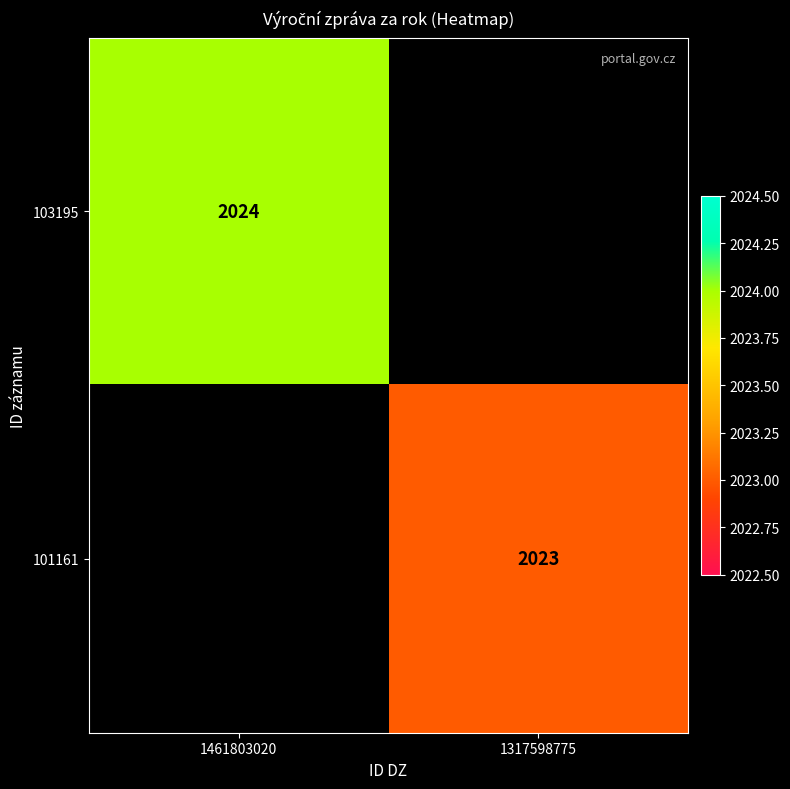

At how many categories does at least one series exceed 2023?

1